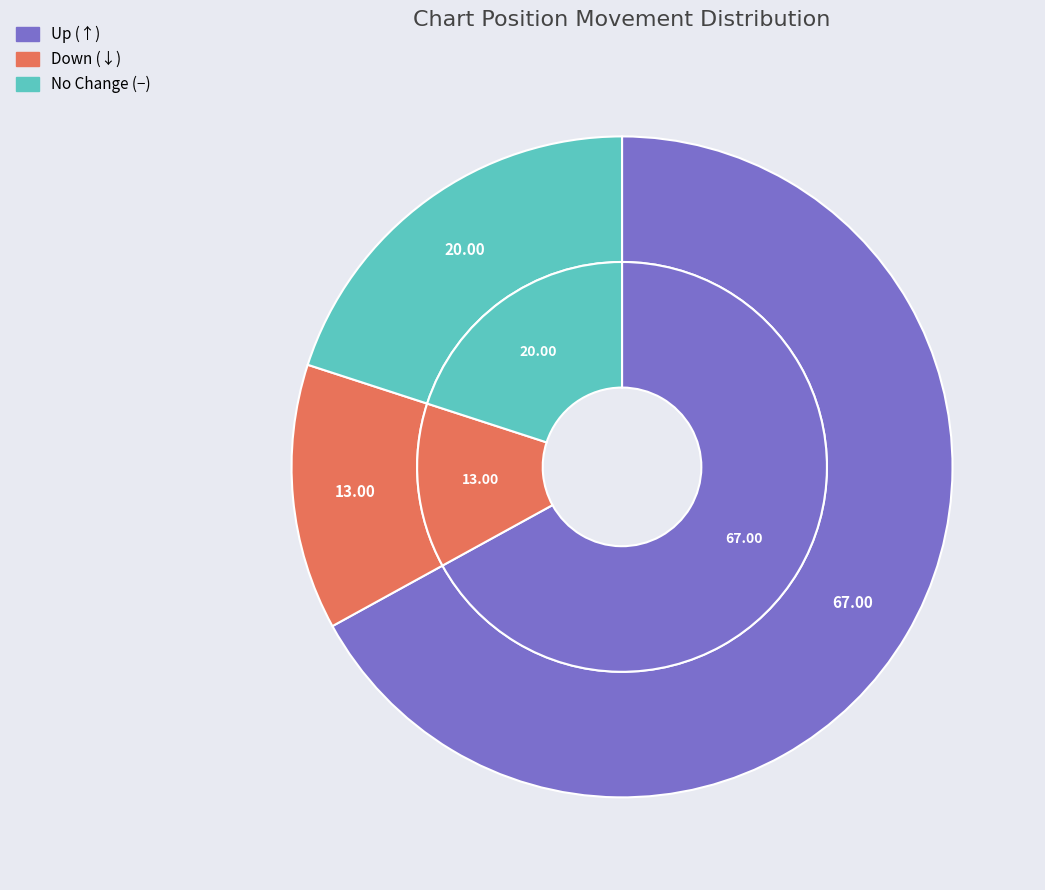

To the nearest percent, what is the difference between the up and down slice percentages?

54%